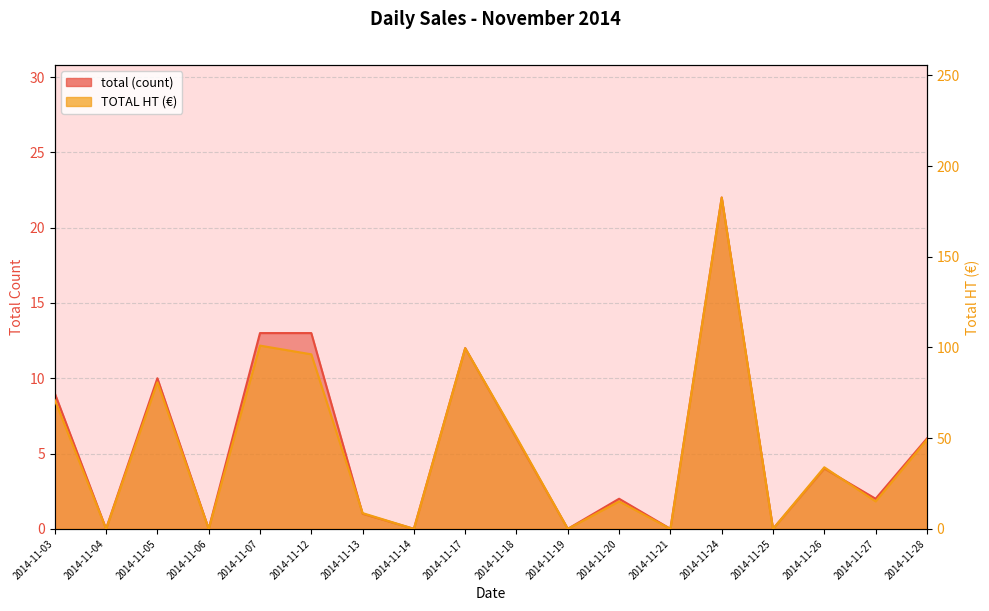

At which label does total (count) reach its minimum?

2014-11-04